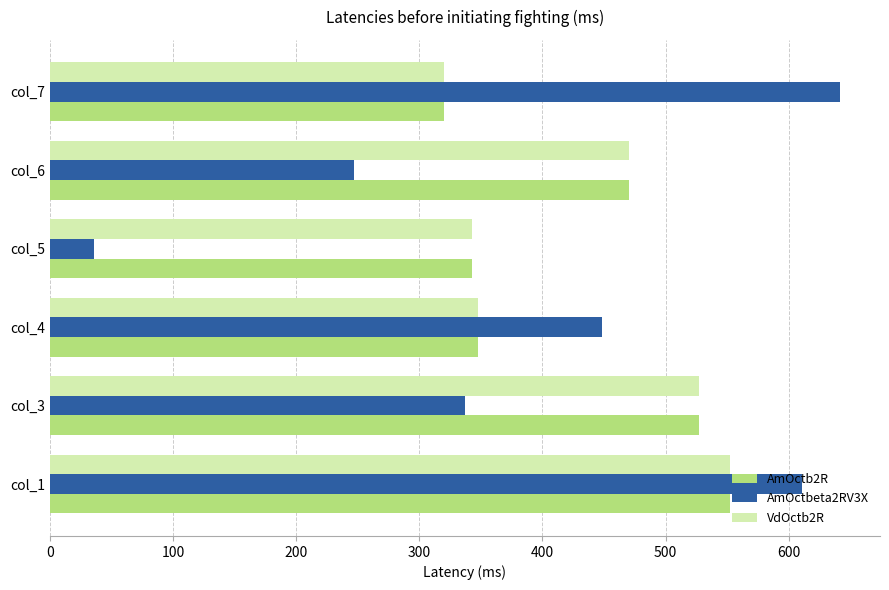

What is the approximate value of AmOctb2R at col_4?

348